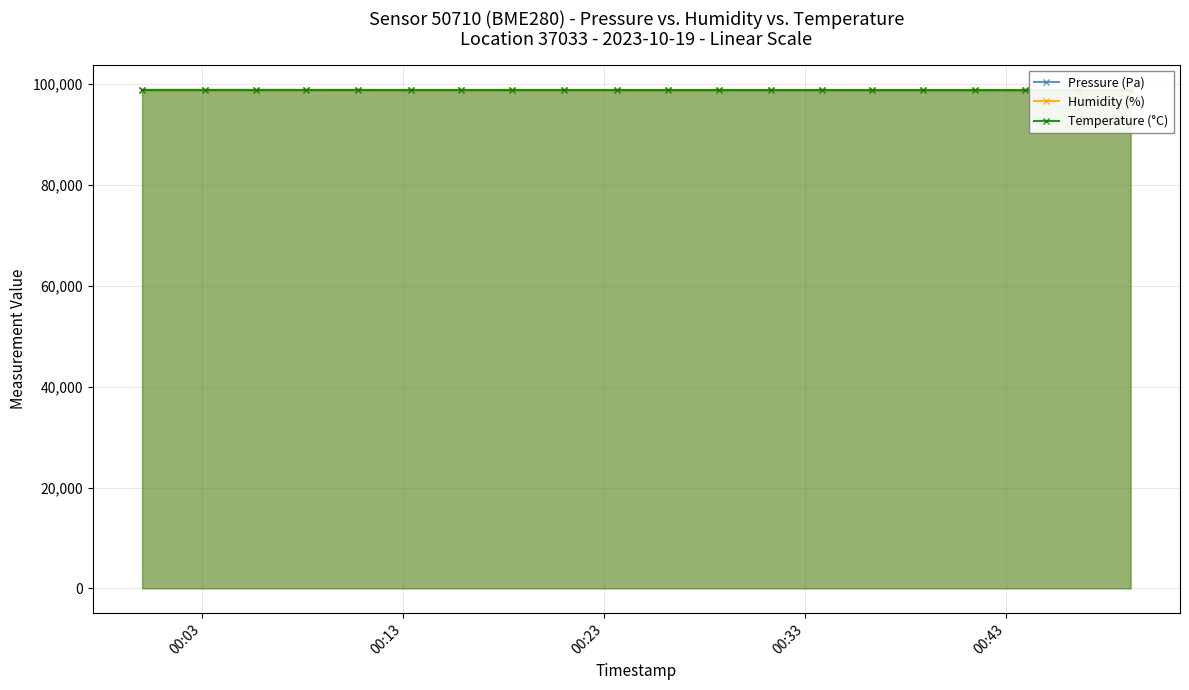

What is the sum of all Humidity (%) values?

1977469.2